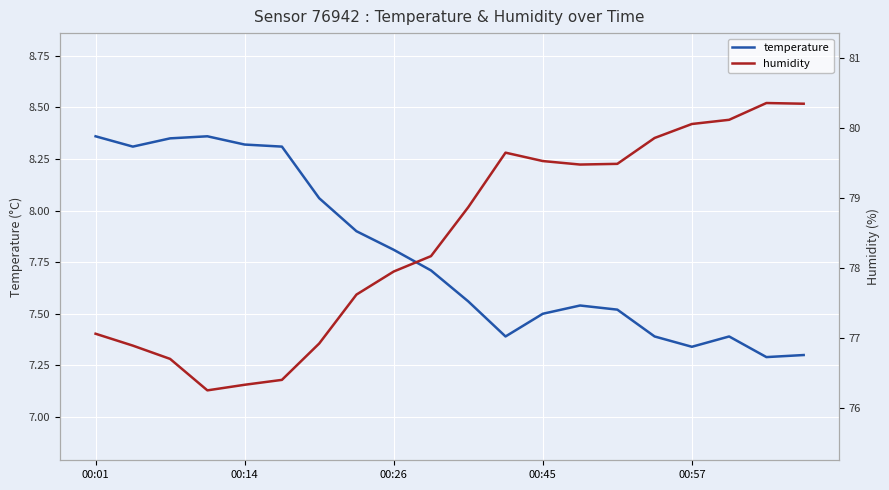

True or false: humidity has more than 0 interior local peaks.

True